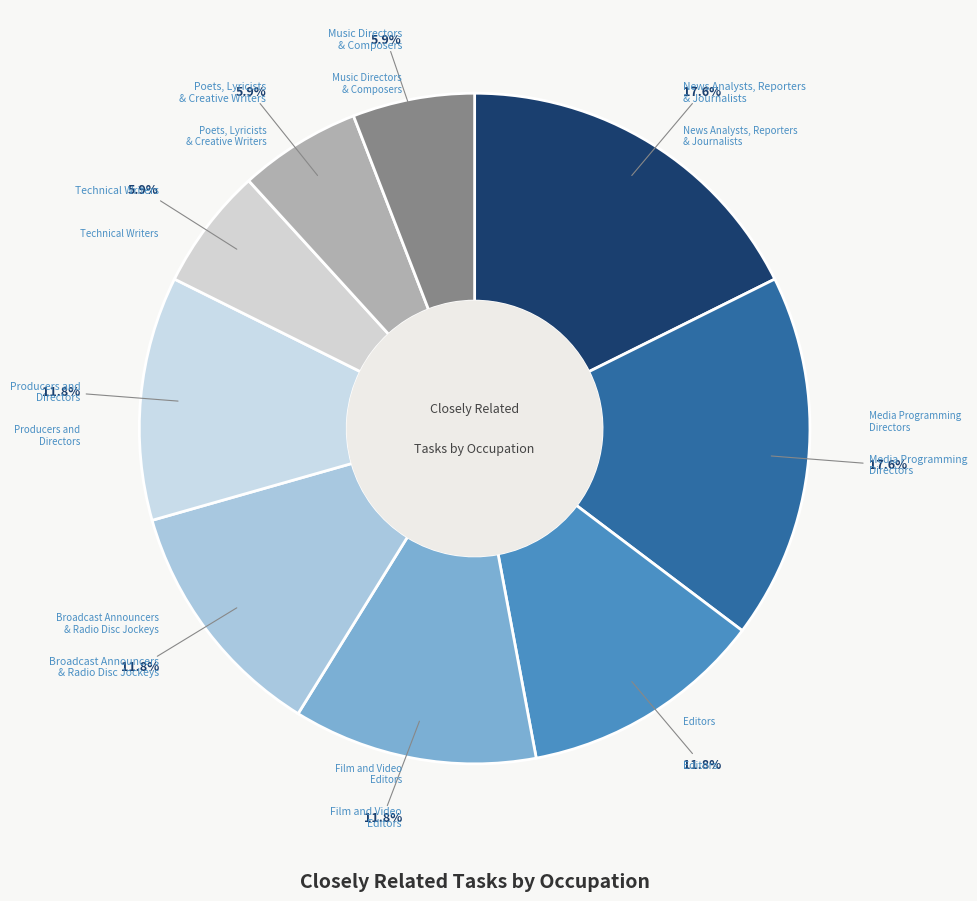

Count the number of slices in the pie.

9